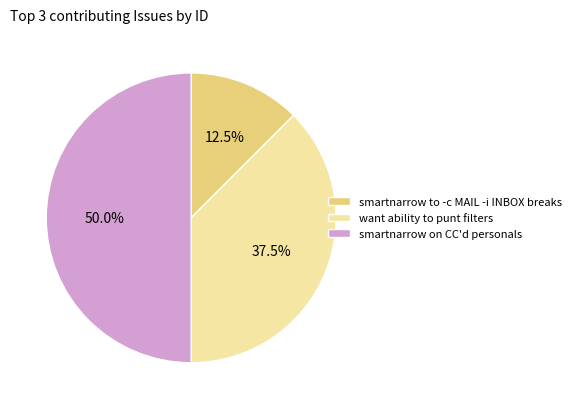

Rank the categories by value from lowest to highest.

smartnarrow to -c MAIL -i INBOX breaks, want ability to punt filters, smartnarrow on CC'd personals